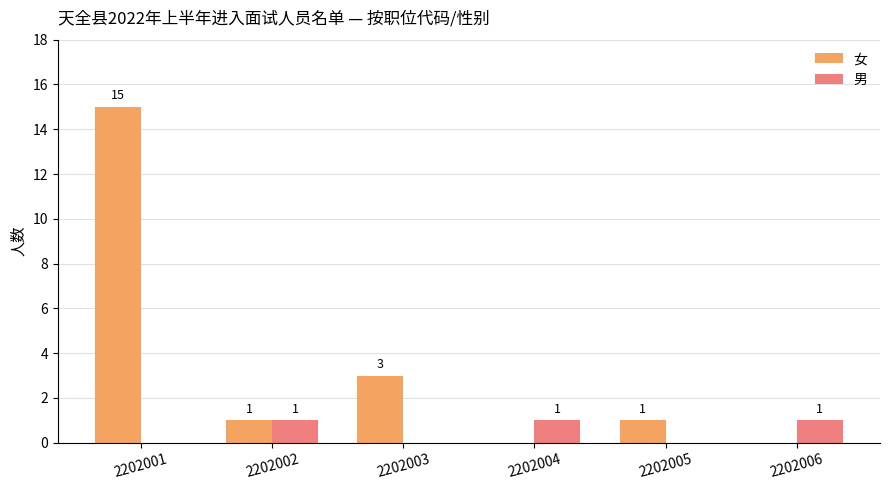

The 男 series shows 0 at 2202002. True or false?

False